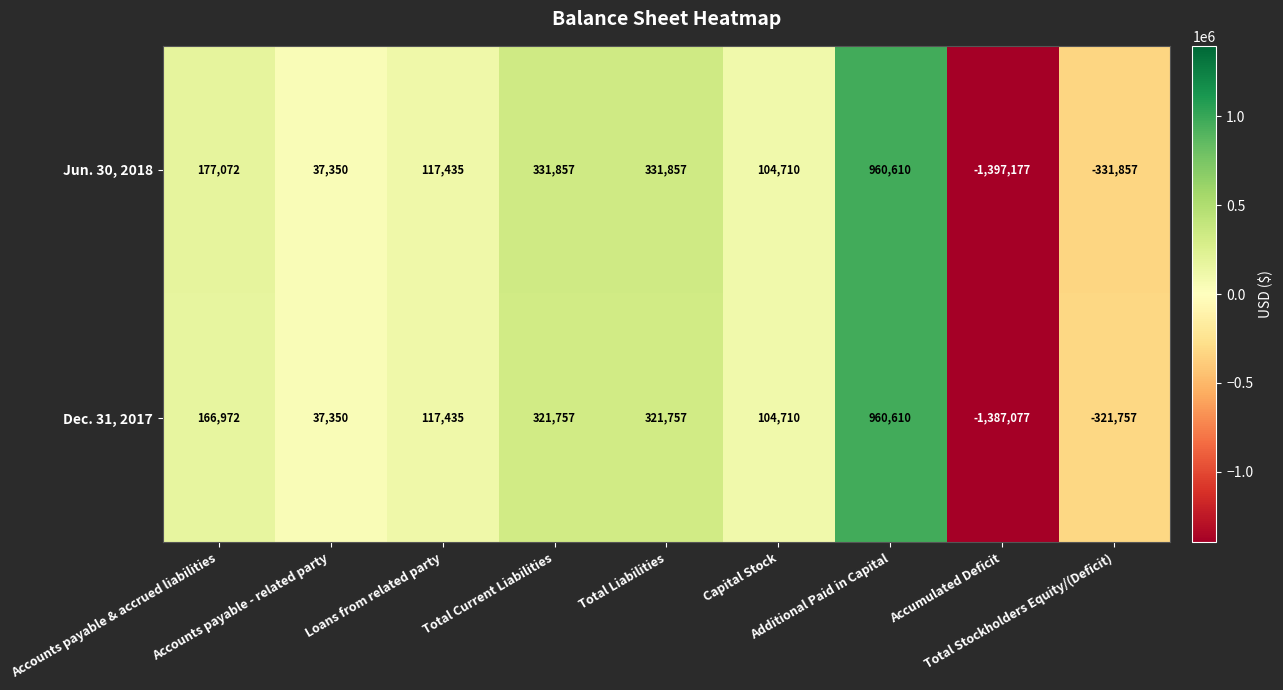

Count the number of categories in the chart.

9